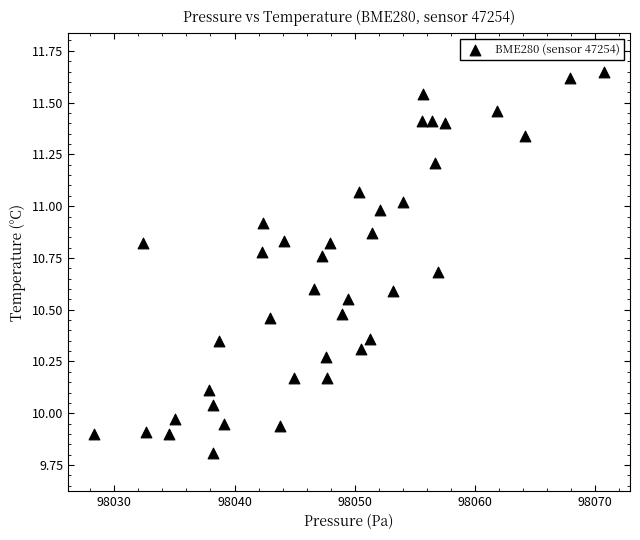

What is the range of Y values (max minus min)?

1.8